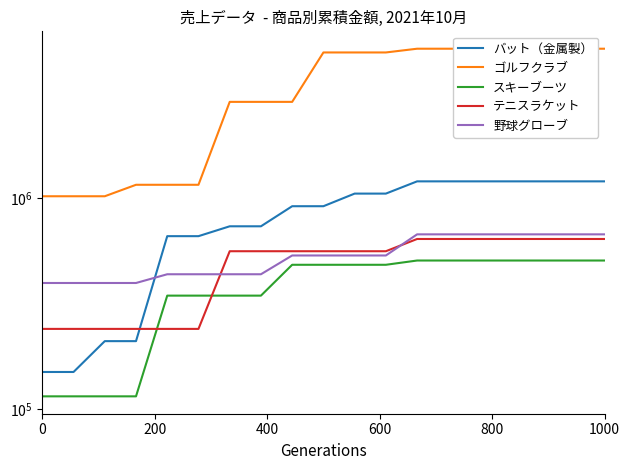

True or false: バット（金属製） has a value of 320141 at 6.

False